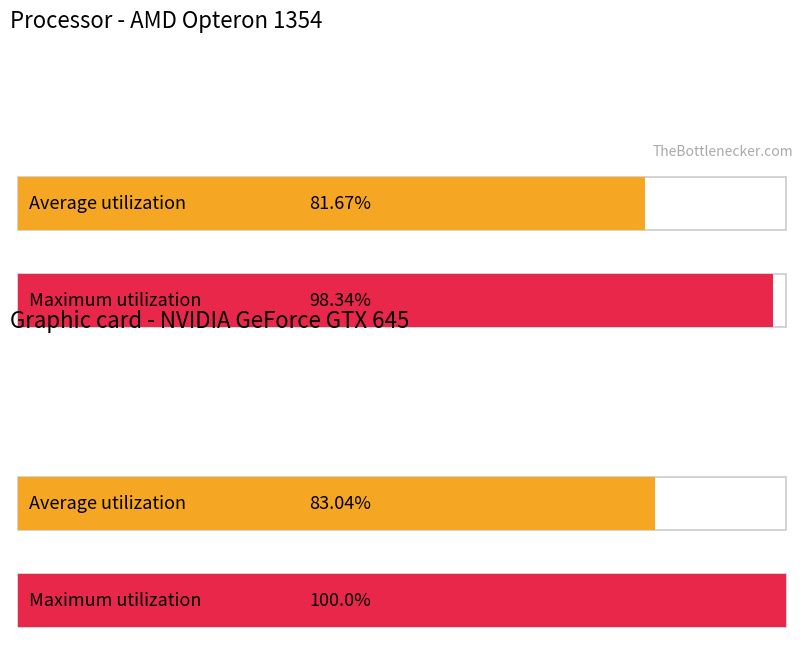

Rank the series at 14 from highest to lowest value.

Maximum utilization, Average utilization